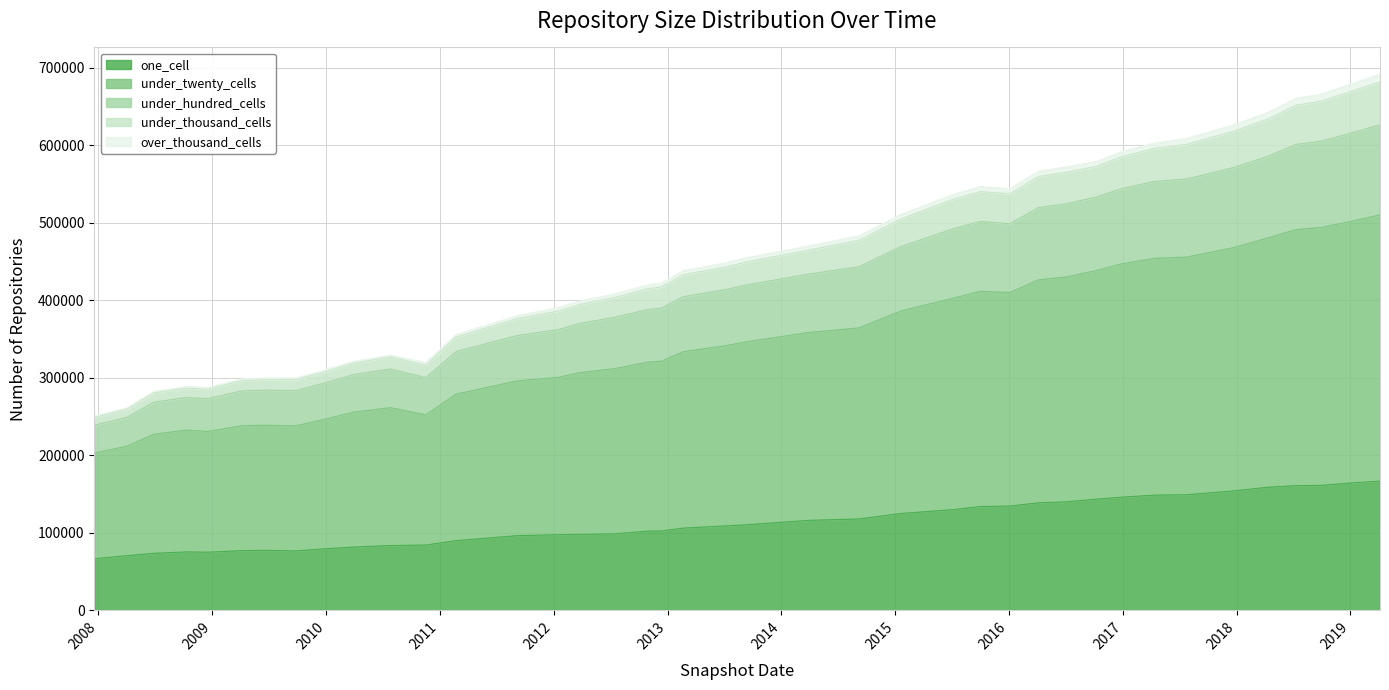

What is the maximum value for one_cell?

166671